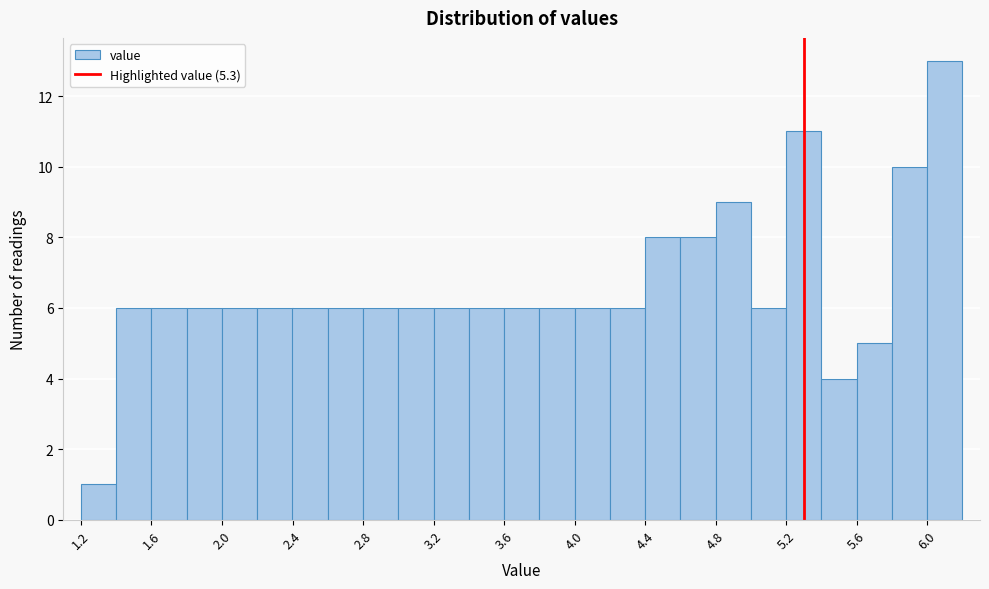

Reading left to right, transcribe this chart: for each bar, give the range it covers on the x-axis and its height. The values are not printed on the chart, so give them approximately, as read against the axis.

1.2 to 1.4: 1
1.4 to 1.6: 6
1.6 to 1.8: 6
1.8 to 2.0: 6
2.0 to 2.2: 6
2.2 to 2.4: 6
2.4 to 2.6: 6
2.6 to 2.8: 6
2.8 to 3.0: 6
3.0 to 3.2: 6
3.2 to 3.4: 6
3.4 to 3.6: 6
3.6 to 3.8: 6
3.8 to 4.0: 6
4.0 to 4.2: 6
4.2 to 4.4: 6
4.4 to 4.6: 8
4.6 to 4.8: 8
4.8 to 5.0: 9
5.0 to 5.2: 6
5.2 to 5.4: 11
5.4 to 5.6: 4
5.6 to 5.8: 5
5.8 to 6.0: 10
6.0 to 6.2: 13